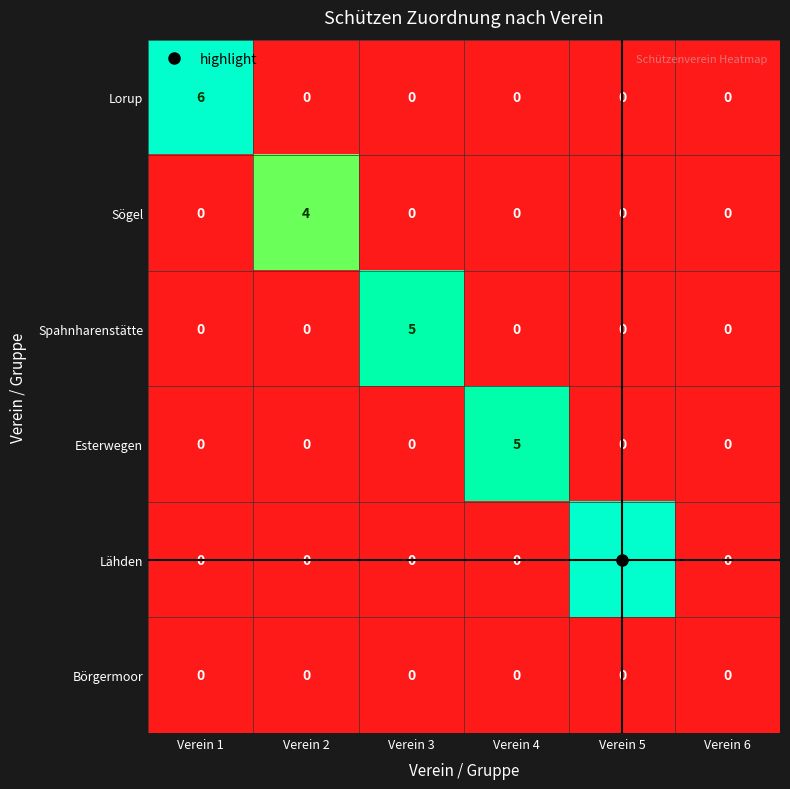

What is the difference between the highest and lowest values at Verein 3?

5